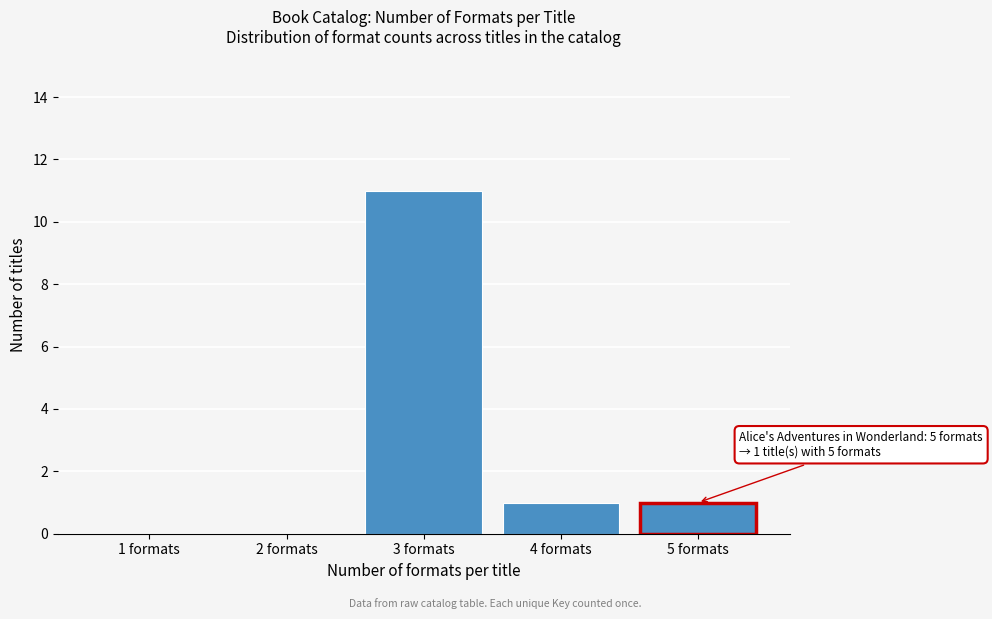

Reading left to right, transcribe all the data shown in this chart.

1 formats=0	2 formats=0	3 formats=11	4 formats=1	5 formats=1